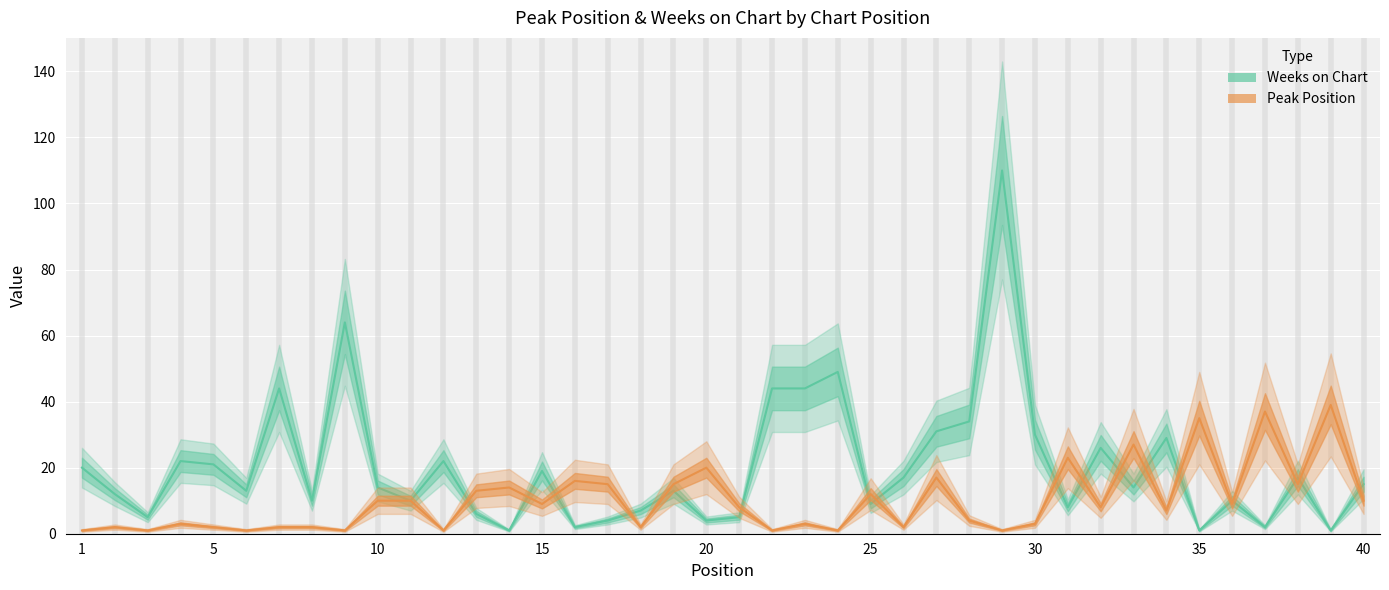

True or false: Peak Position and Weeks on Chart intersect in this chart.

True